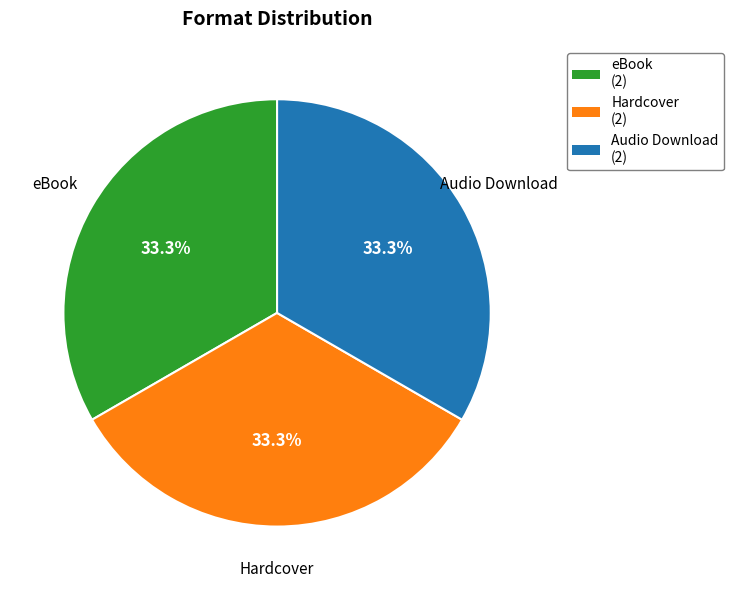

To the nearest percent, what is the difference between the largest and smallest slice percentages?

0%